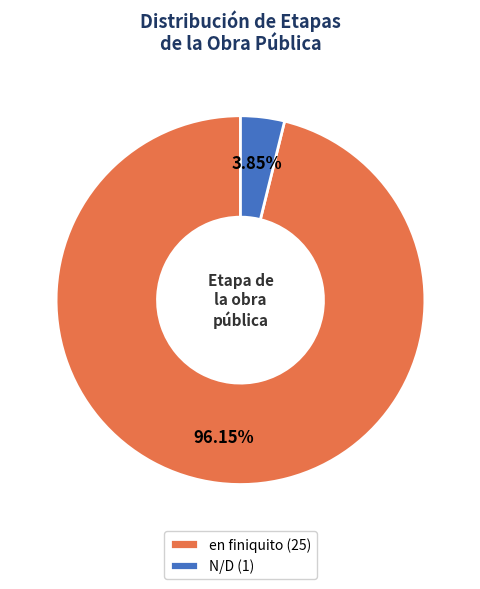

To the nearest percent, what portion does en finiquito represent?

96%